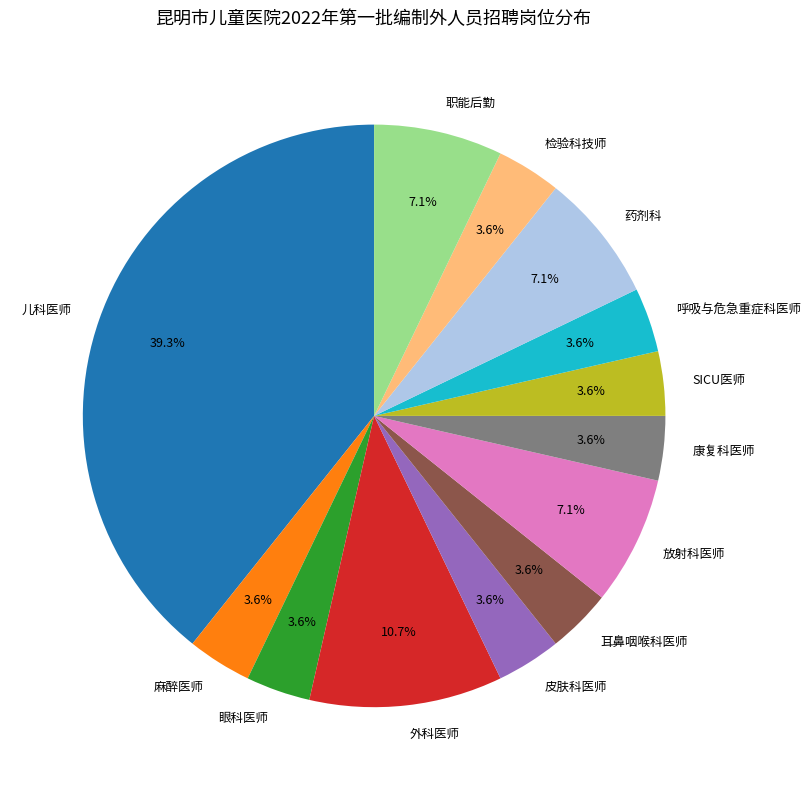

Is the sum of 麻醉医师 and 检验科技师 greater than half?

No